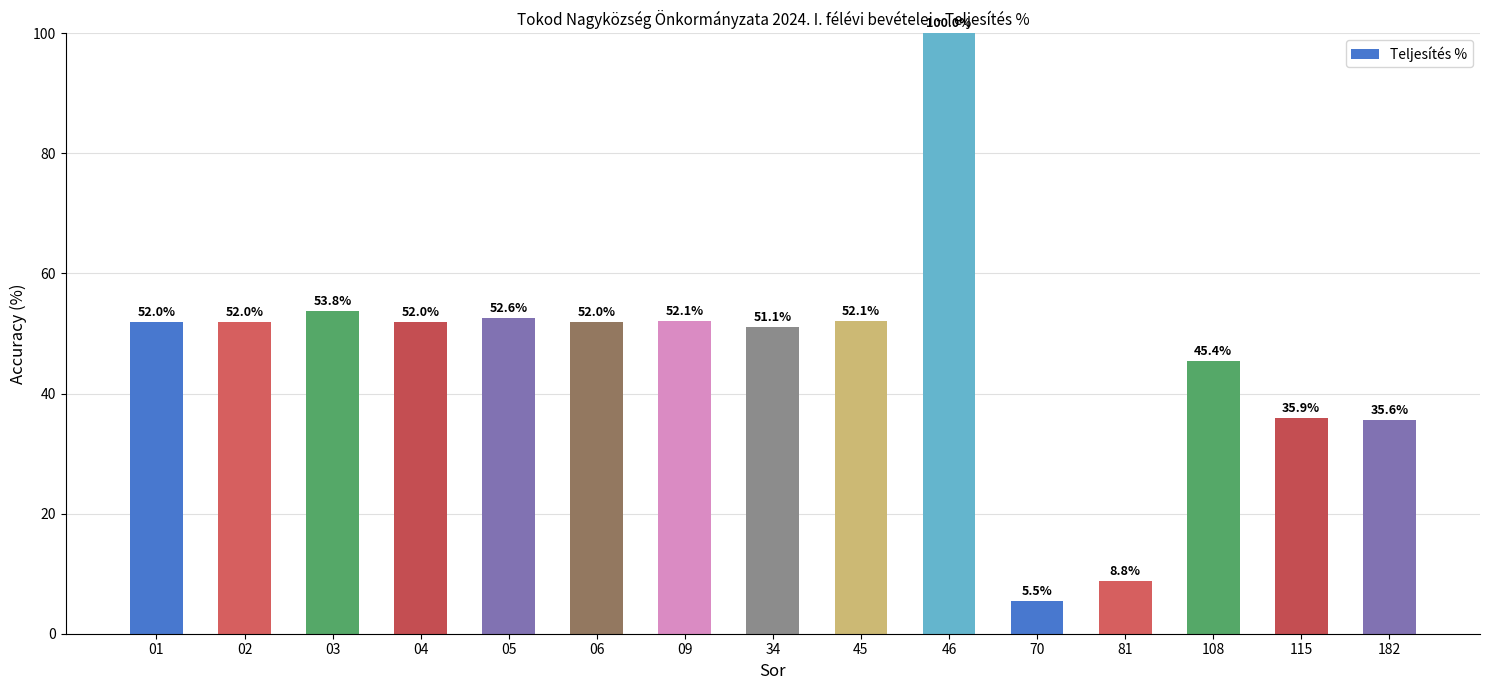

What is the change in value from 04 to 05?

+0.6